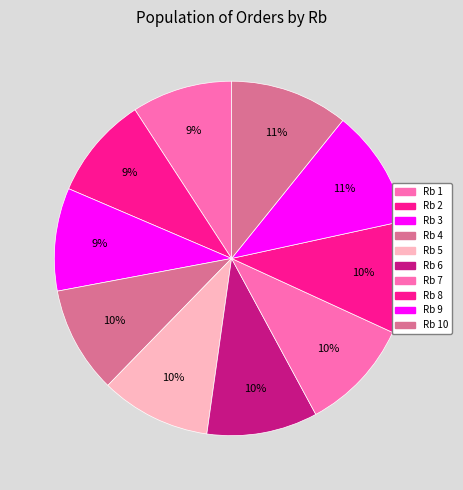

Which slice is the largest?

10